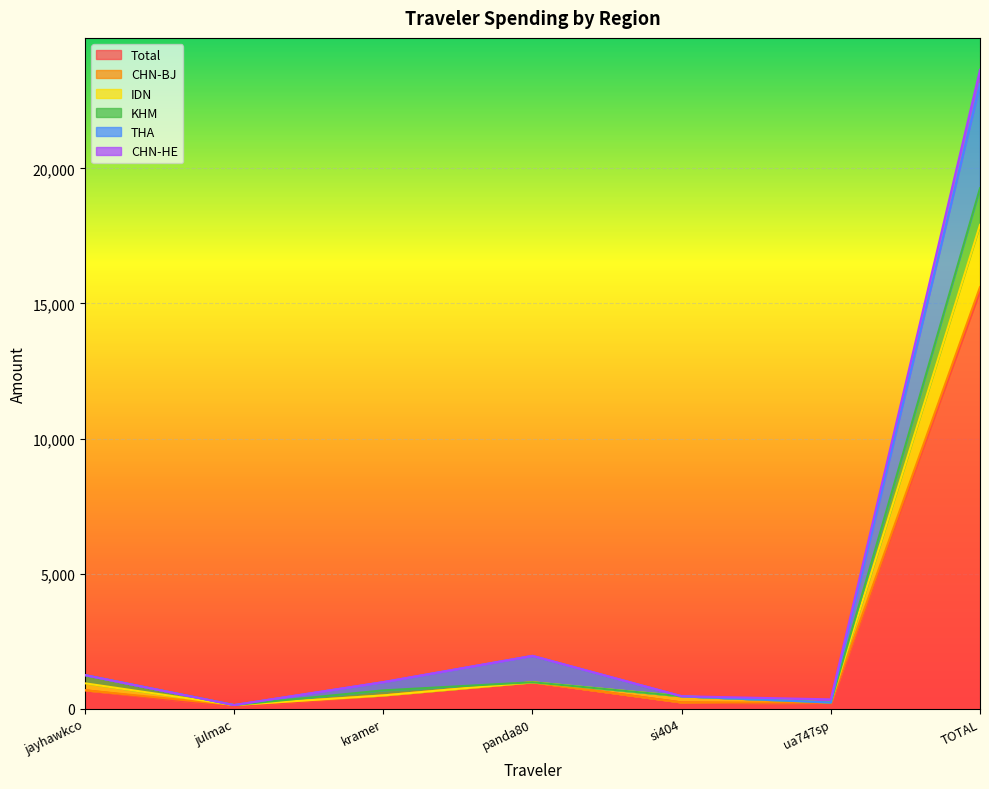

Is it true that THA equals 981.0 at kramer?

True